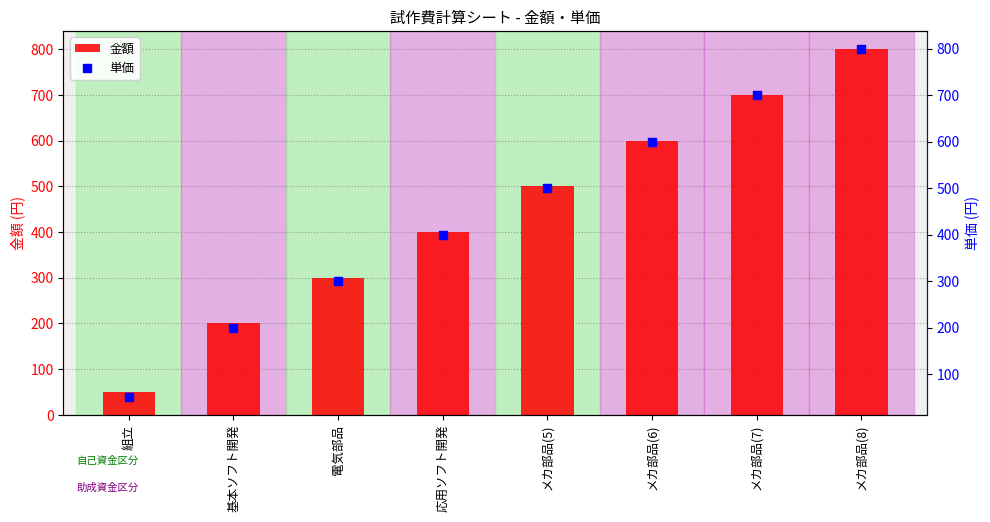

Which series has the largest Y range (max minus min)?

金額